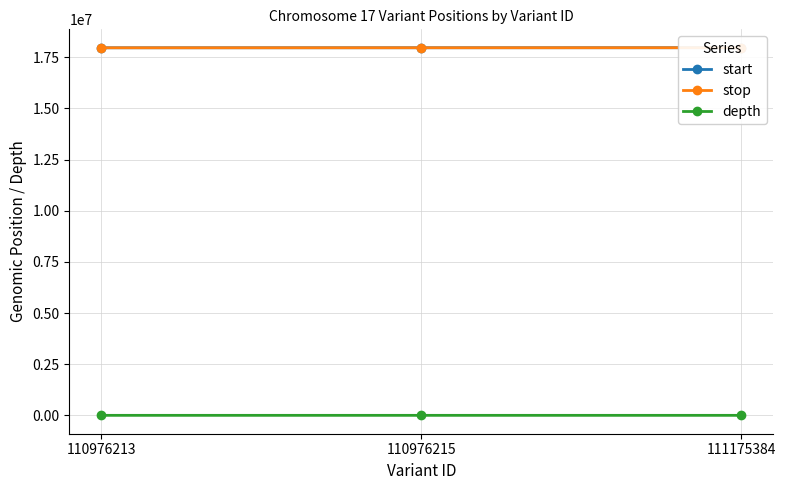

Reading right to left, list all the values displayed in this chart.

start: 111175384=17964072	110976215=17962364	110976213=17960578
stop: 111175384=17964073	110976215=17962365	110976213=17960579
depth: 111175384=24	110976215=16	110976213=24